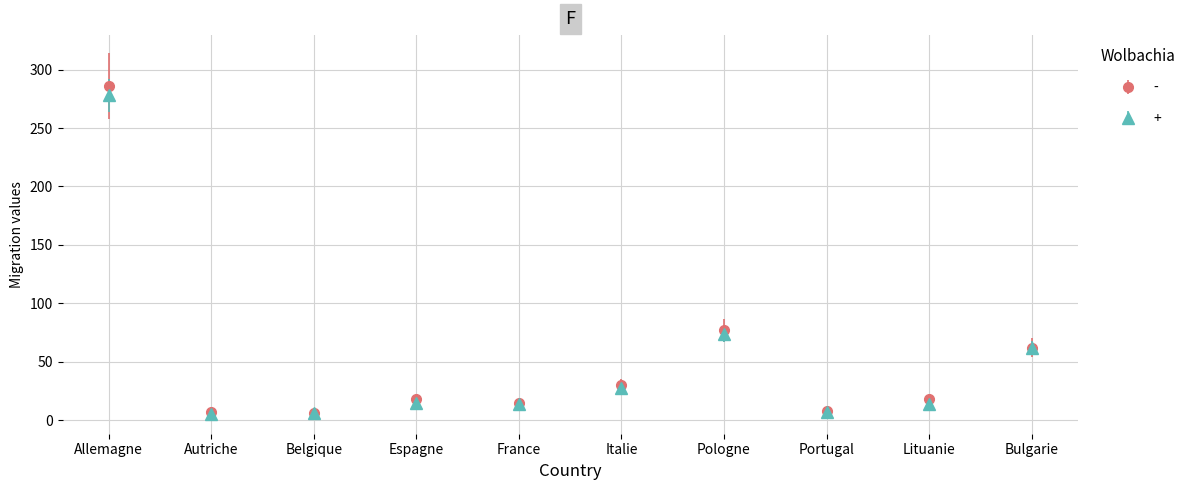

What is the total value across all series at Italie?

58